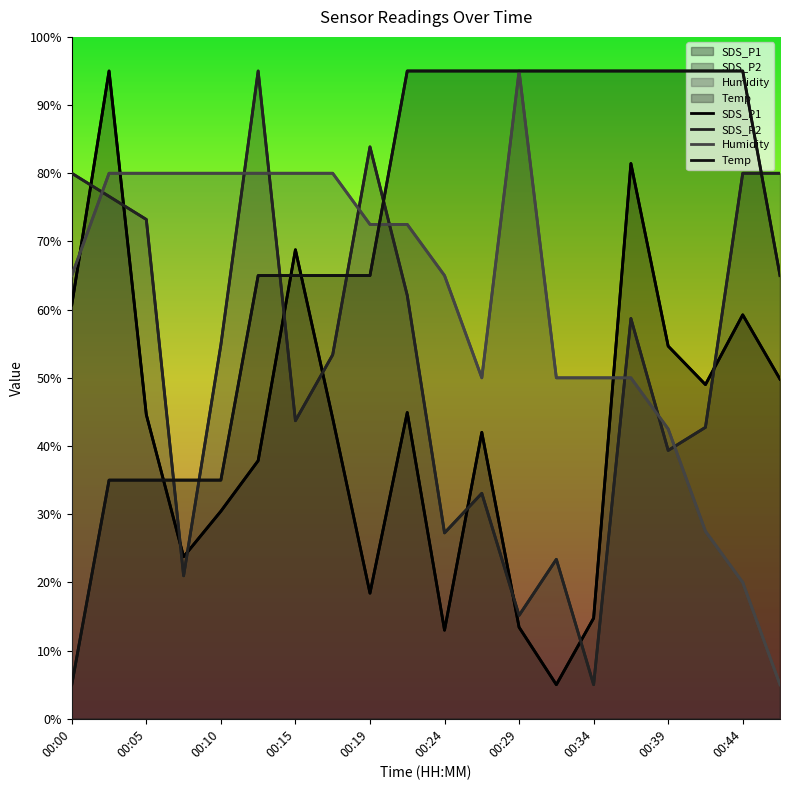

Between 10 and 17, which series saw the biggest shift?

Humidity